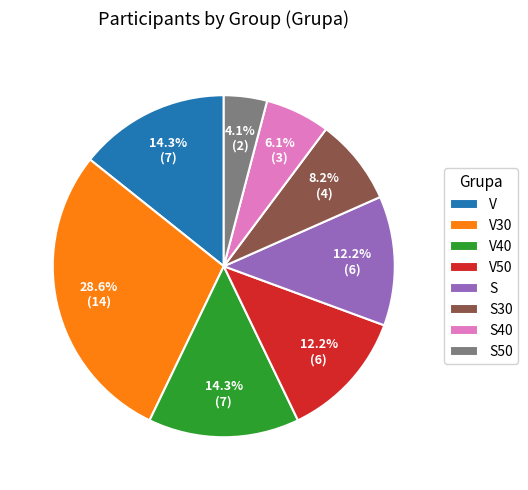

To the nearest percent, what is the combined percentage of V and S30?

22%